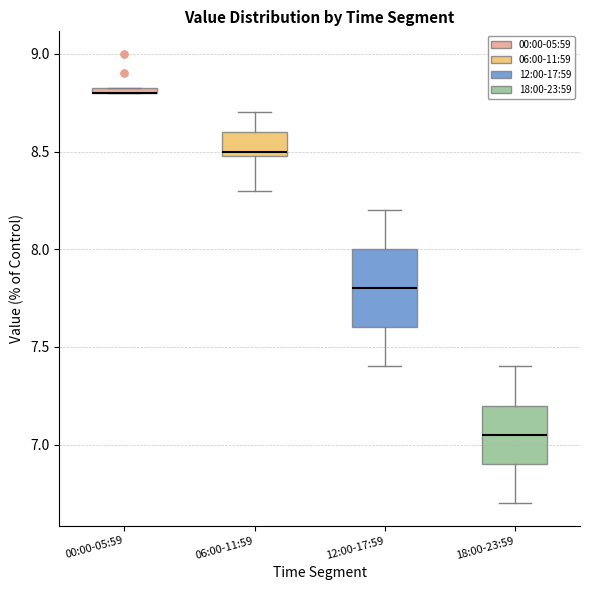

Comparing the boxes themselves (not the whiskers), which one is the tallest?

12:00-17:59